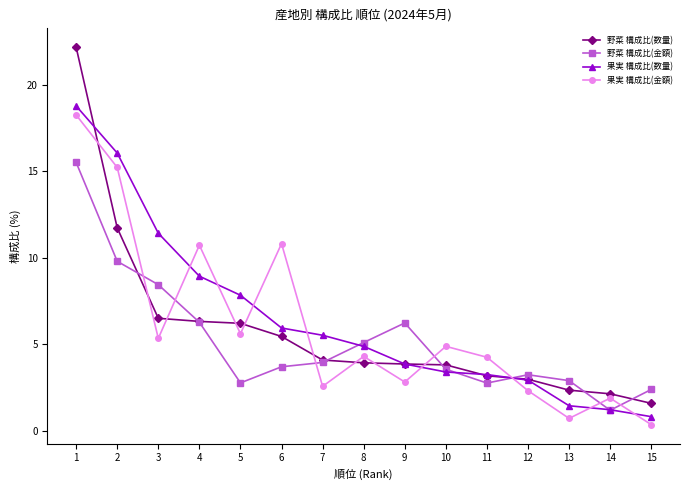

What is the value of the 野菜 構成比(金額) point at the 8th from the left?

5.1